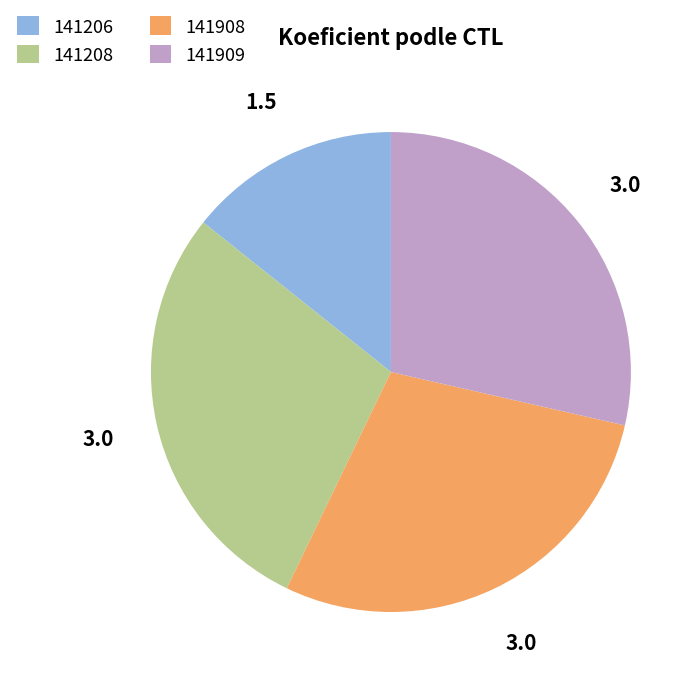

Is it true that 141909 is 29% of the pie?

True